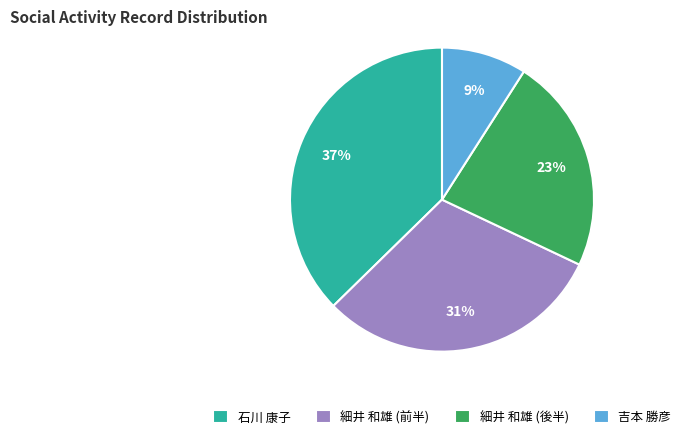

To the nearest percent, what portion does 石川 康子 represent?

37%